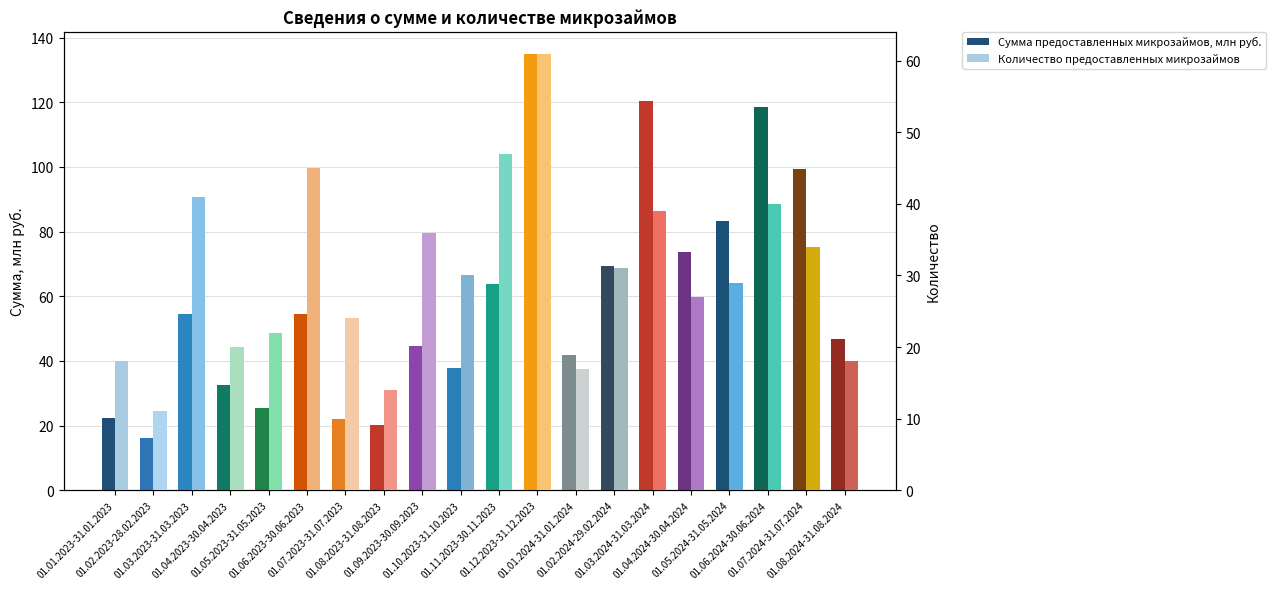

Reading left to right, what are all the values shown in this chart?

Сумма предоставленных микрозаймов, млн руб.: 01.01.2023-31.01.2023=22.4	01.02.2023-28.02.2023=16.2	01.03.2023-31.03.2023=54.6	01.04.2023-30.04.2023=32.6	01.05.2023-31.05.2023=25.4	01.06.2023-30.06.2023=54.6	01.07.2023-31.07.2023=21.9	01.08.2023-31.08.2023=20.1	01.09.2023-30.09.2023=44.6	01.10.2023-31.10.2023=37.6	01.11.2023-30.11.2023=63.9	01.12.2023-31.12.2023=135.1	01.01.2024-31.01.2024=41.9	01.02.2024-29.02.2024=69.4	01.03.2024-31.03.2024=120.5	01.04.2024-30.04.2024=73.5	01.05.2024-31.05.2024=83.2	01.06.2024-30.06.2024=118.4	01.07.2024-31.07.2024=99.3	01.08.2024-31.08.2024=46.9
Количество предоставленных микрозаймов: 01.01.2023-31.01.2023=18.0	01.02.2023-28.02.2023=11.0	01.03.2023-31.03.2023=41.0	01.04.2023-30.04.2023=20.0	01.05.2023-31.05.2023=22.0	01.06.2023-30.06.2023=45.0	01.07.2023-31.07.2023=24.0	01.08.2023-31.08.2023=14.0	01.09.2023-30.09.2023=36.0	01.10.2023-31.10.2023=30.0	01.11.2023-30.11.2023=47.0	01.12.2023-31.12.2023=61.0	01.01.2024-31.01.2024=17.0	01.02.2024-29.02.2024=31.0	01.03.2024-31.03.2024=39.0	01.04.2024-30.04.2024=27.0	01.05.2024-31.05.2024=29.0	01.06.2024-30.06.2024=40.0	01.07.2024-31.07.2024=34.0	01.08.2024-31.08.2024=18.0